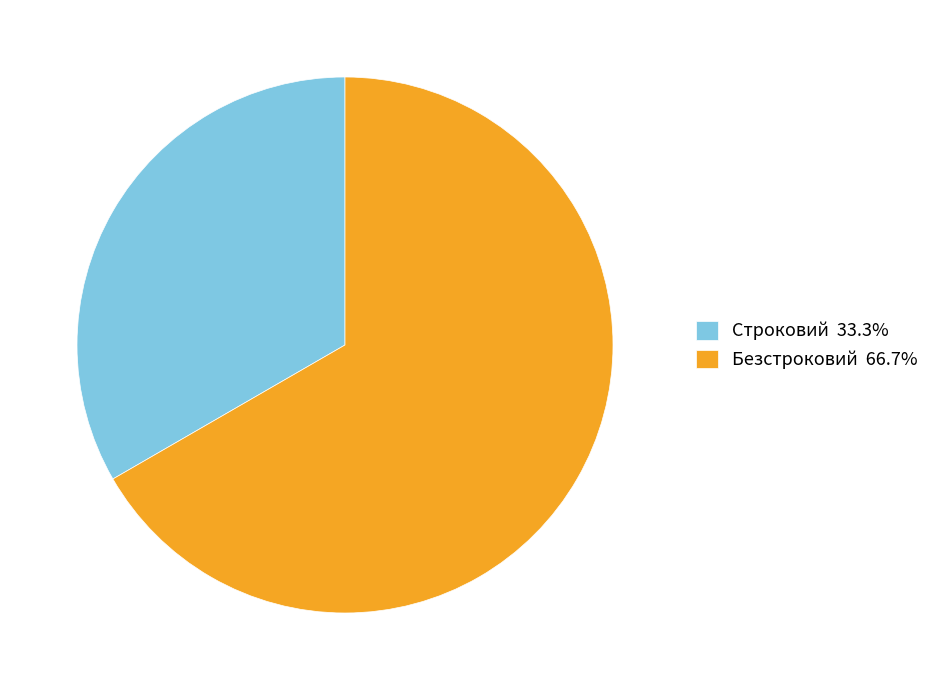

Does Строковий represent more than half of the total?

No